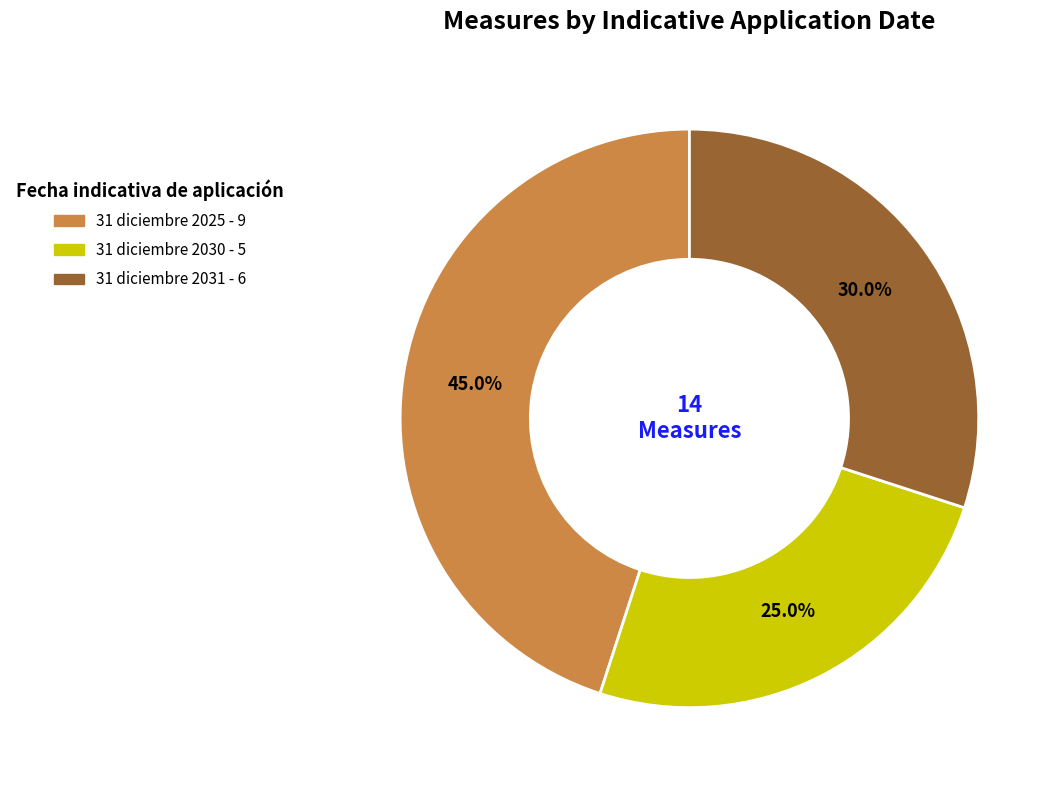

Is there a majority slice in this chart?

No